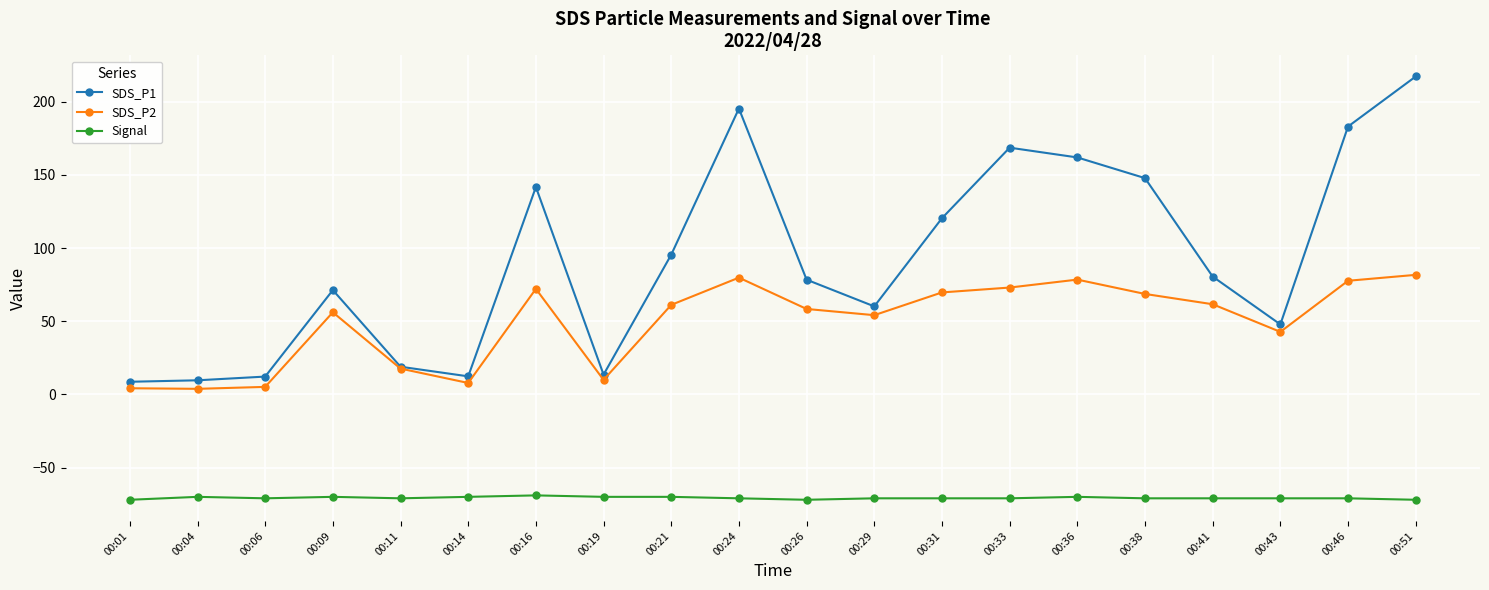

What is the difference between the maximum and minimum values in the Signal series?

3.0